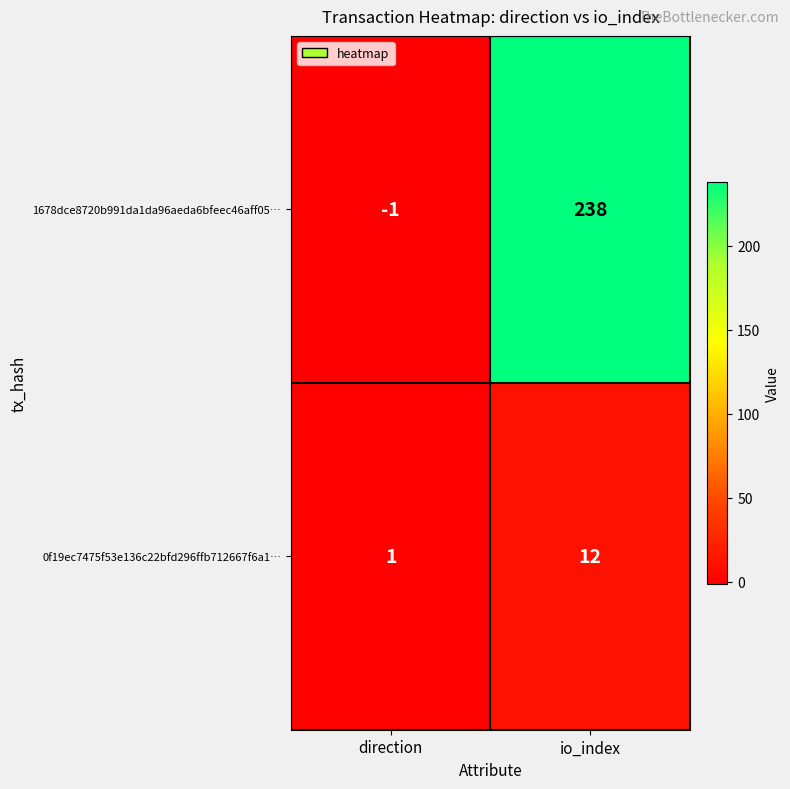

Is it true that 1678dce8720b991da1da96aeda6bfeec46aff05… equals 384 at io_index?

False